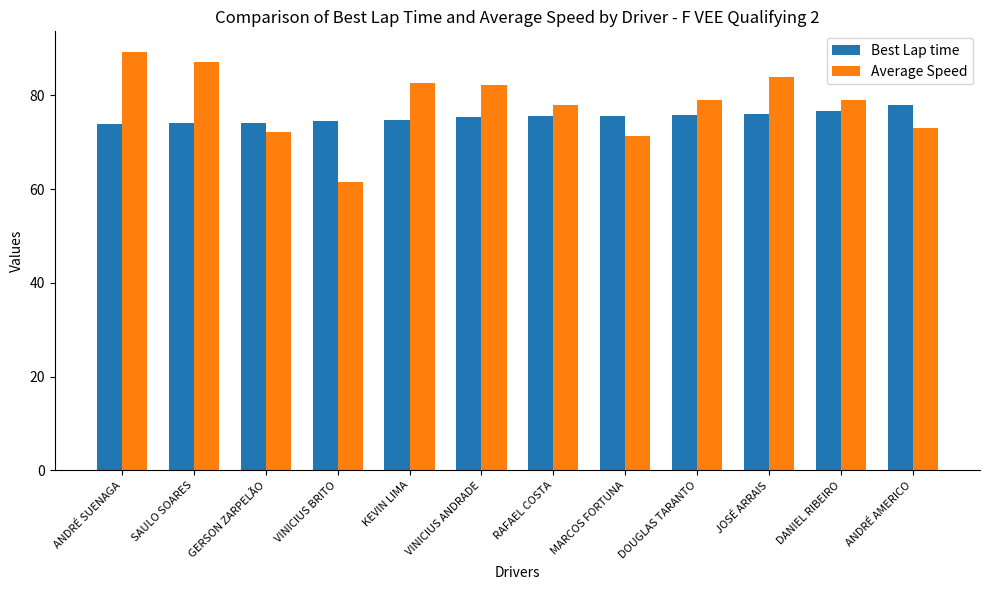

True or false: Best Lap time has a value of 75.5 at VINICIUS ANDRADE.

True